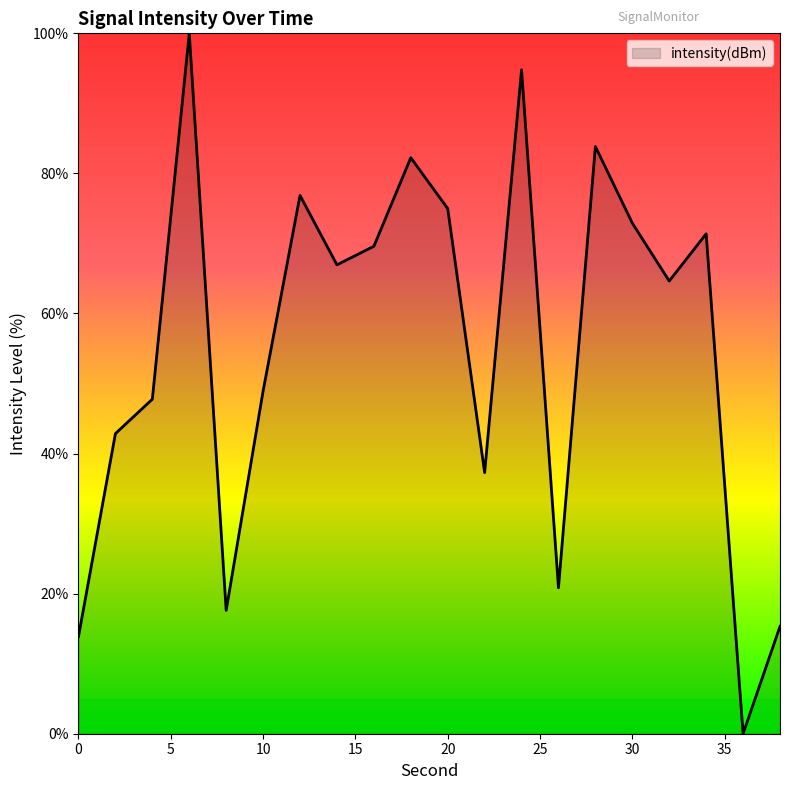

What is the greatest value displayed?

100.0